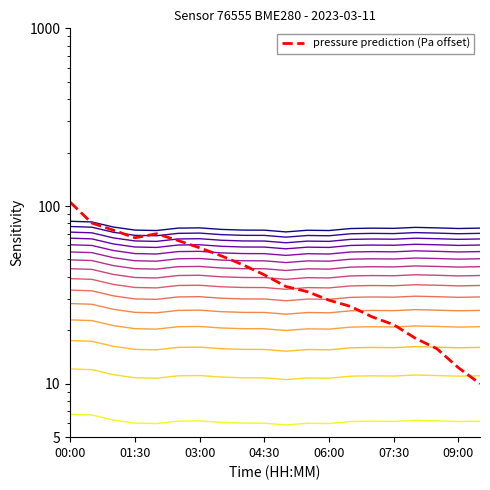

Which series has the largest range (max minus min)?

pressure